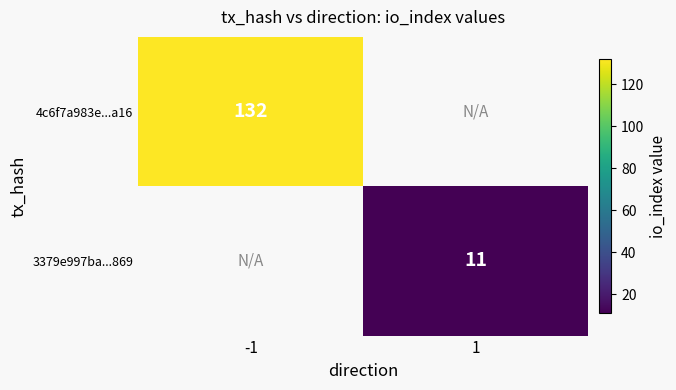

The 4c6f7a983e...a16 series shows 132 at -1. True or false?

True